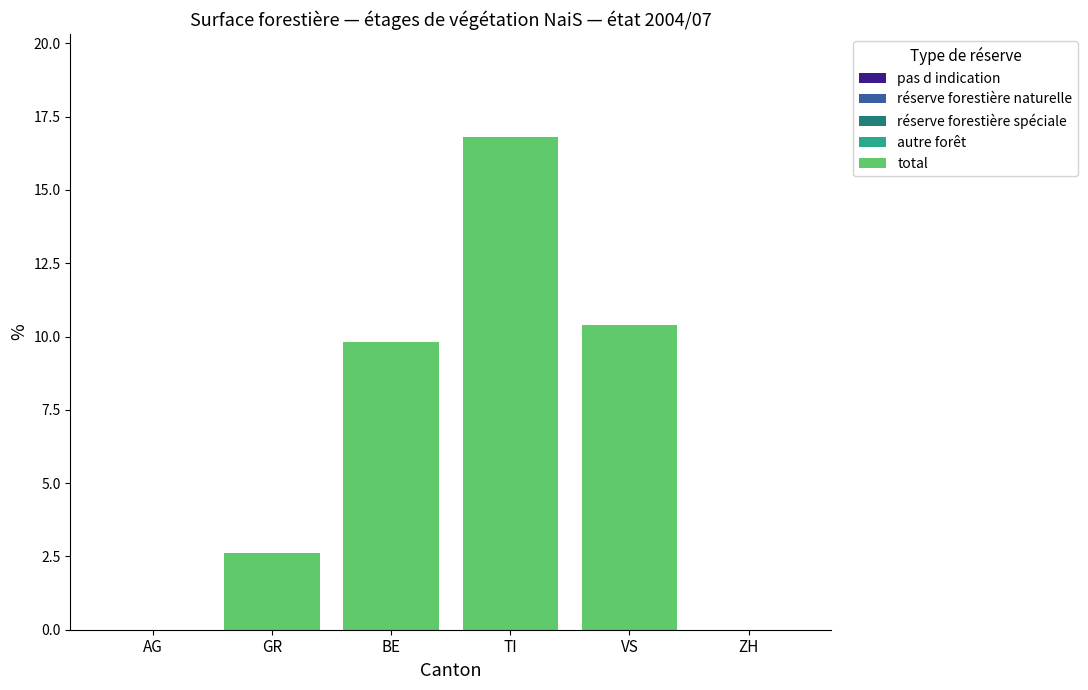

At AG, list the series in order from largest to smallest.

pas d indication, réserve forestière naturelle, réserve forestière spéciale, autre forêt, total